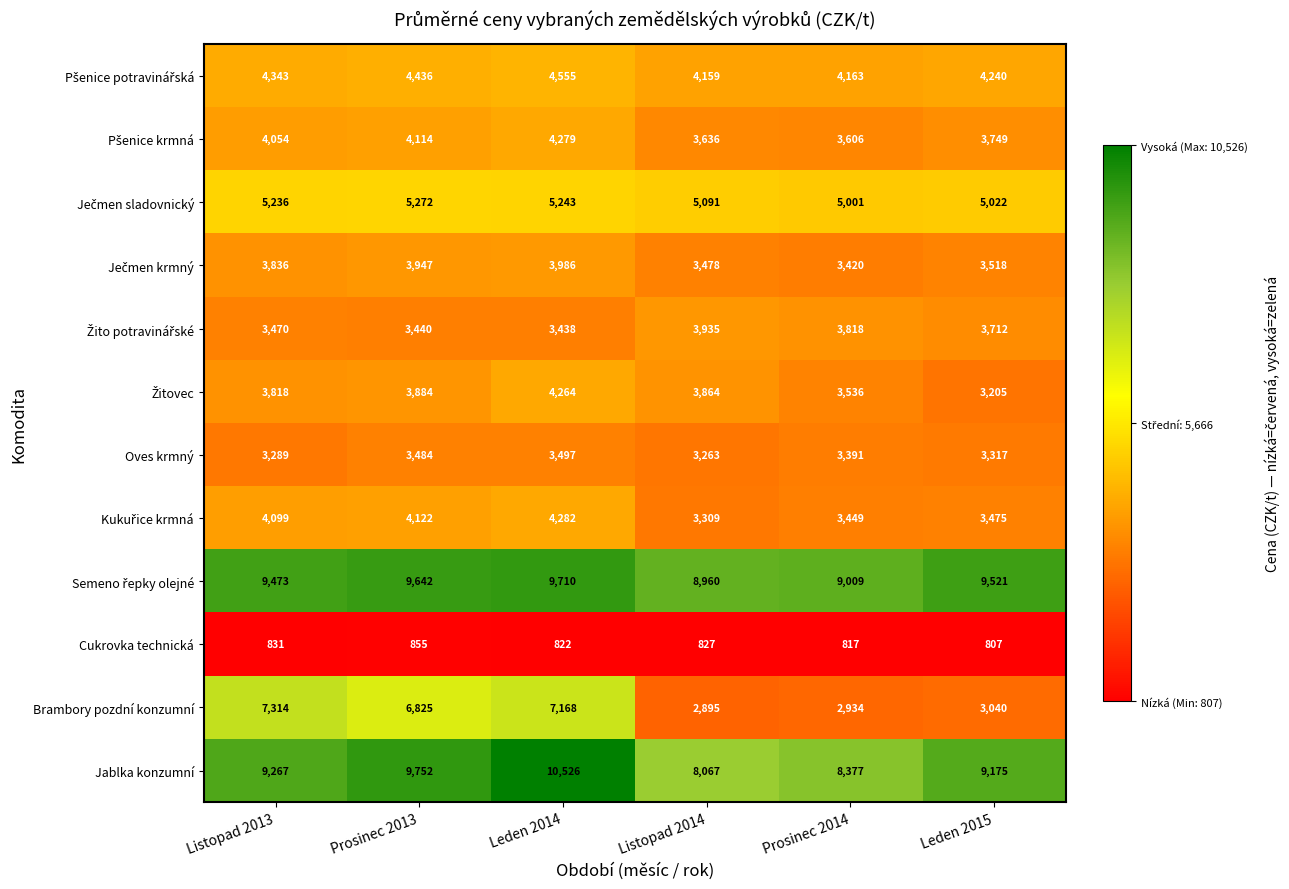

List the labels in order of Oves krmný value, smallest first.

Listopad 2014, Listopad 2013, Leden 2015, Prosinec 2014, Prosinec 2013, Leden 2014